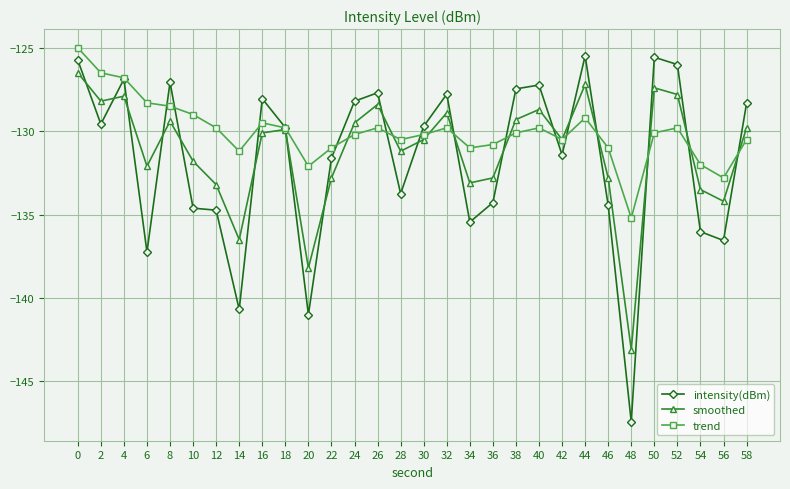

What value does the intensity(dBm) series have at 28?

-133.7